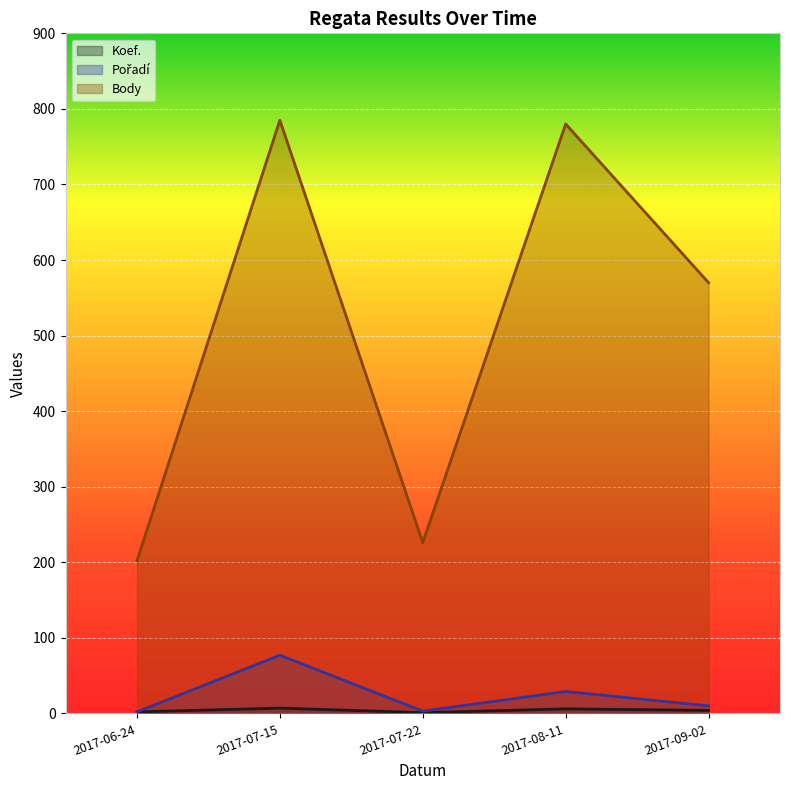

Count the number of categories in the chart.

5